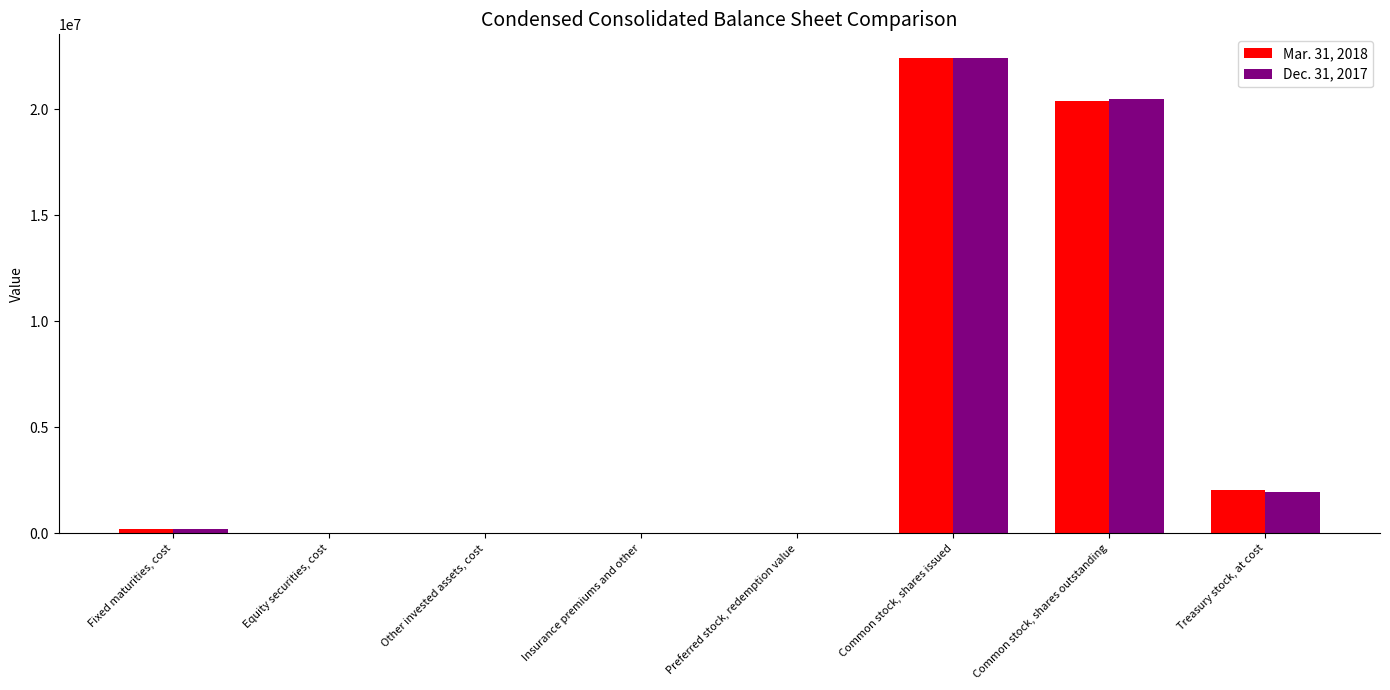

What is the greatest value displayed?

22400894